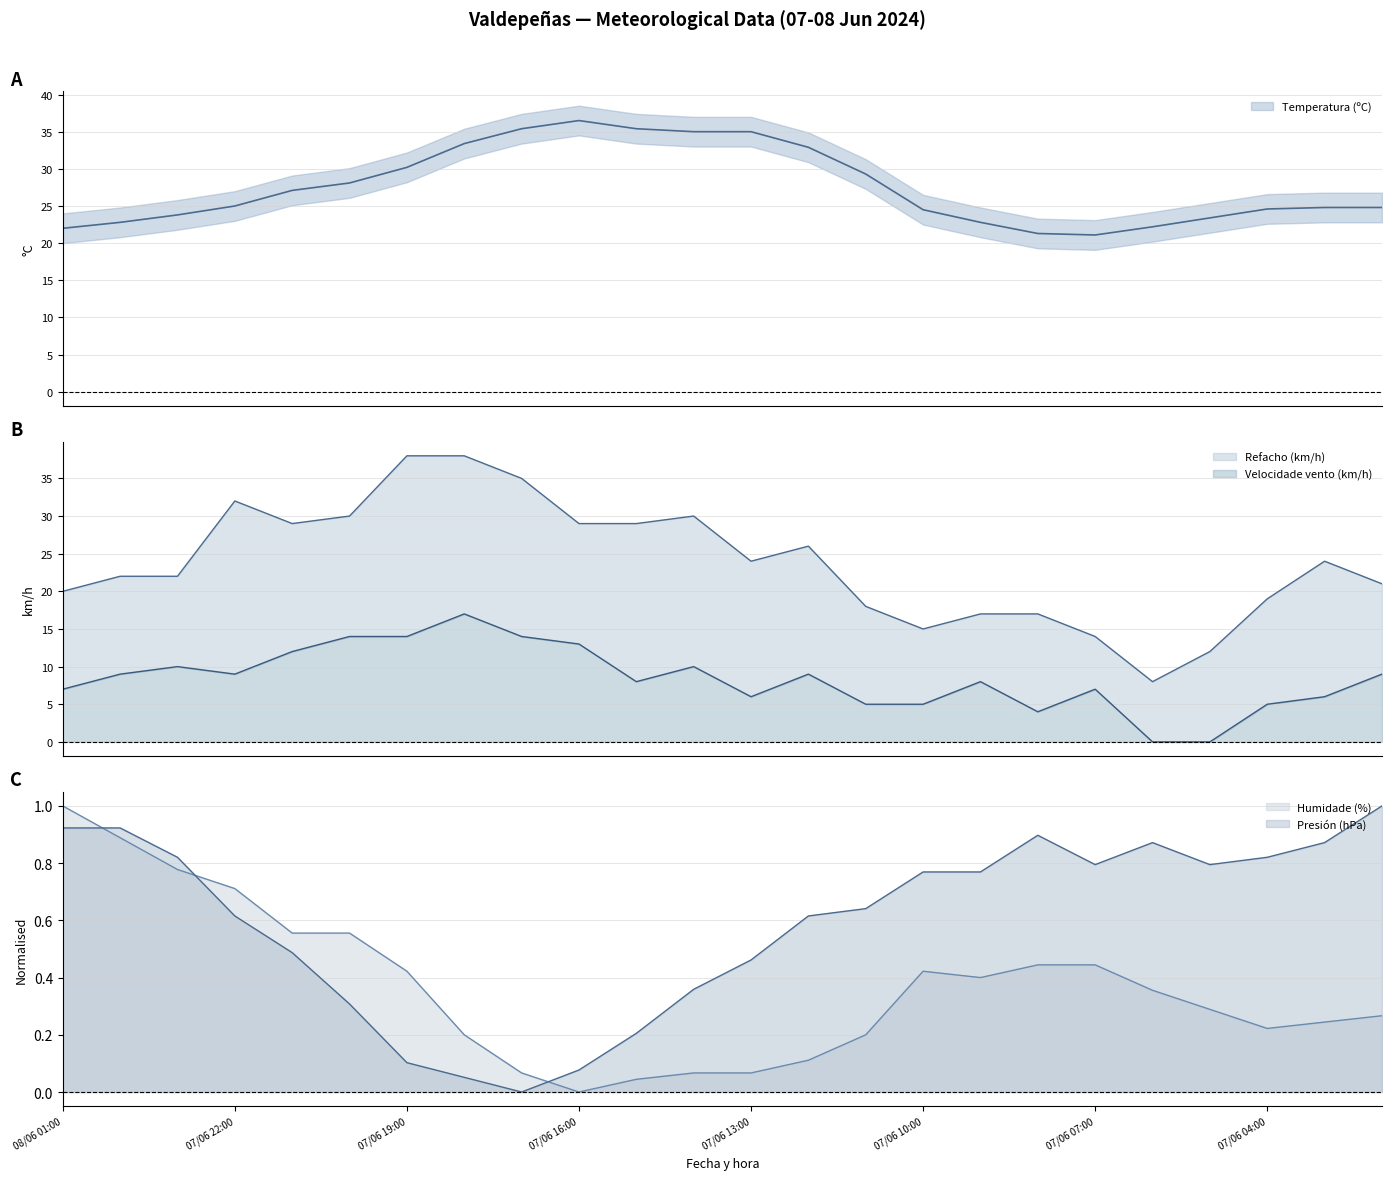

Which has a higher value, 07/06 17:00 or 07/06 07:00?

07/06 17:00